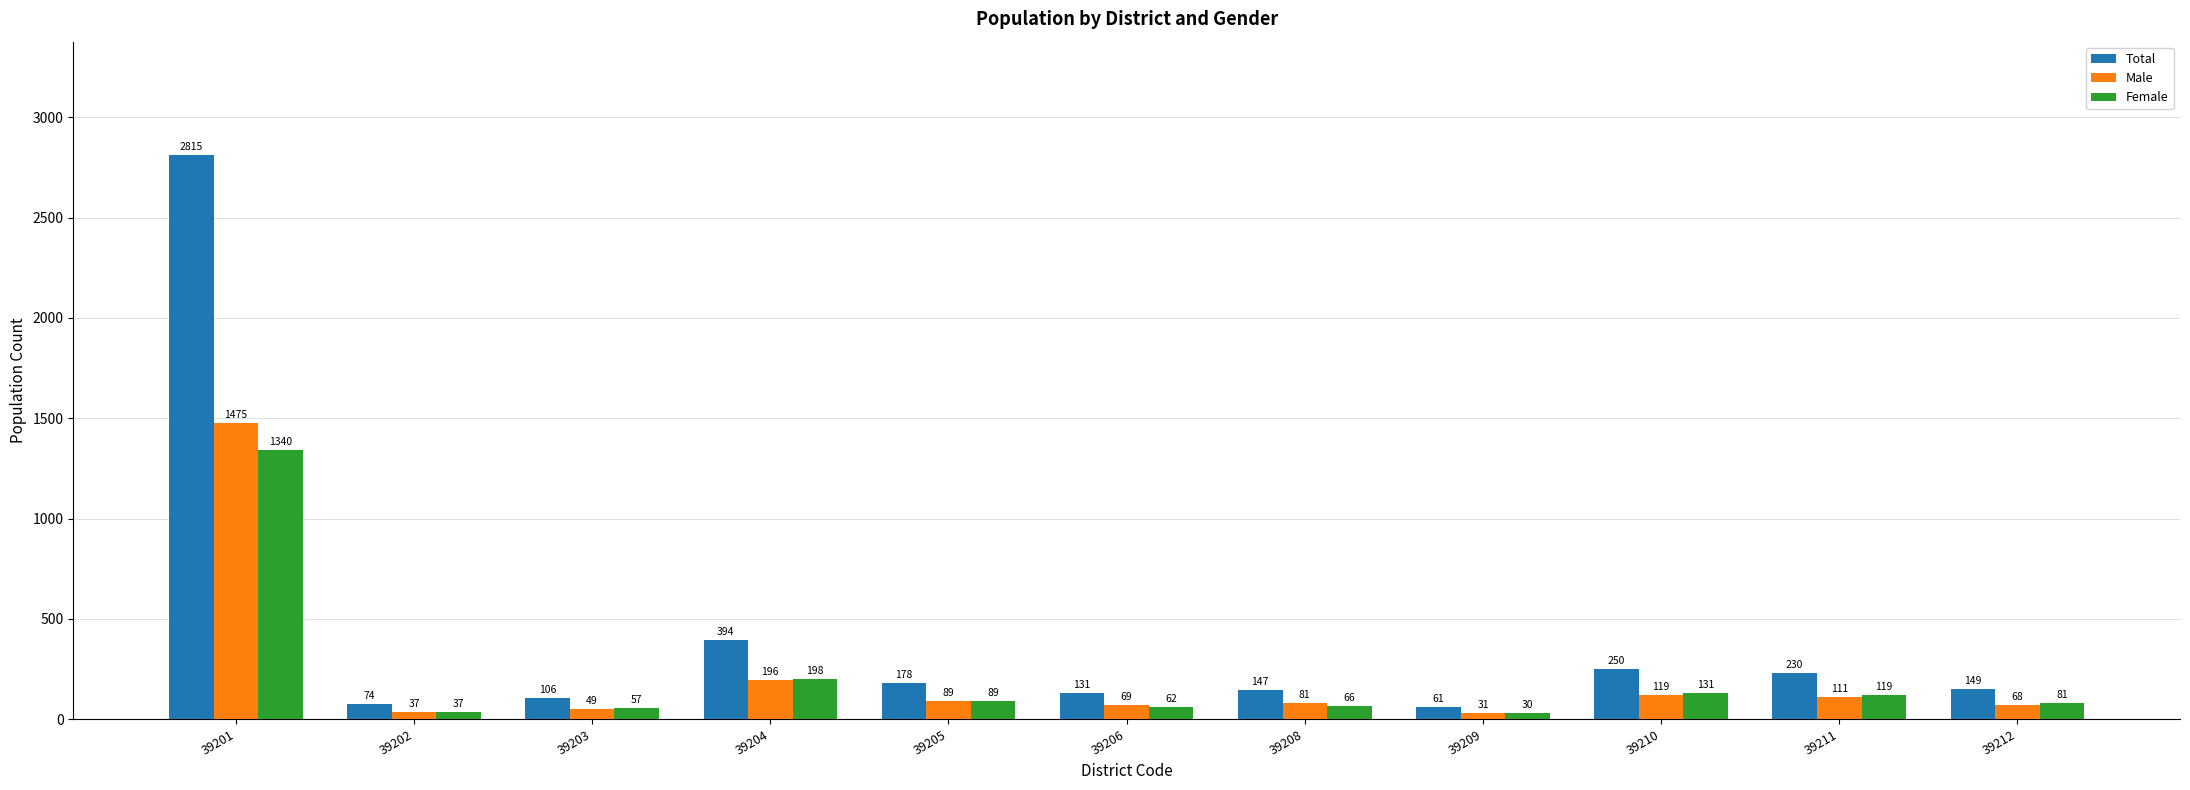

What is the difference between the highest and lowest values at 39210?

131